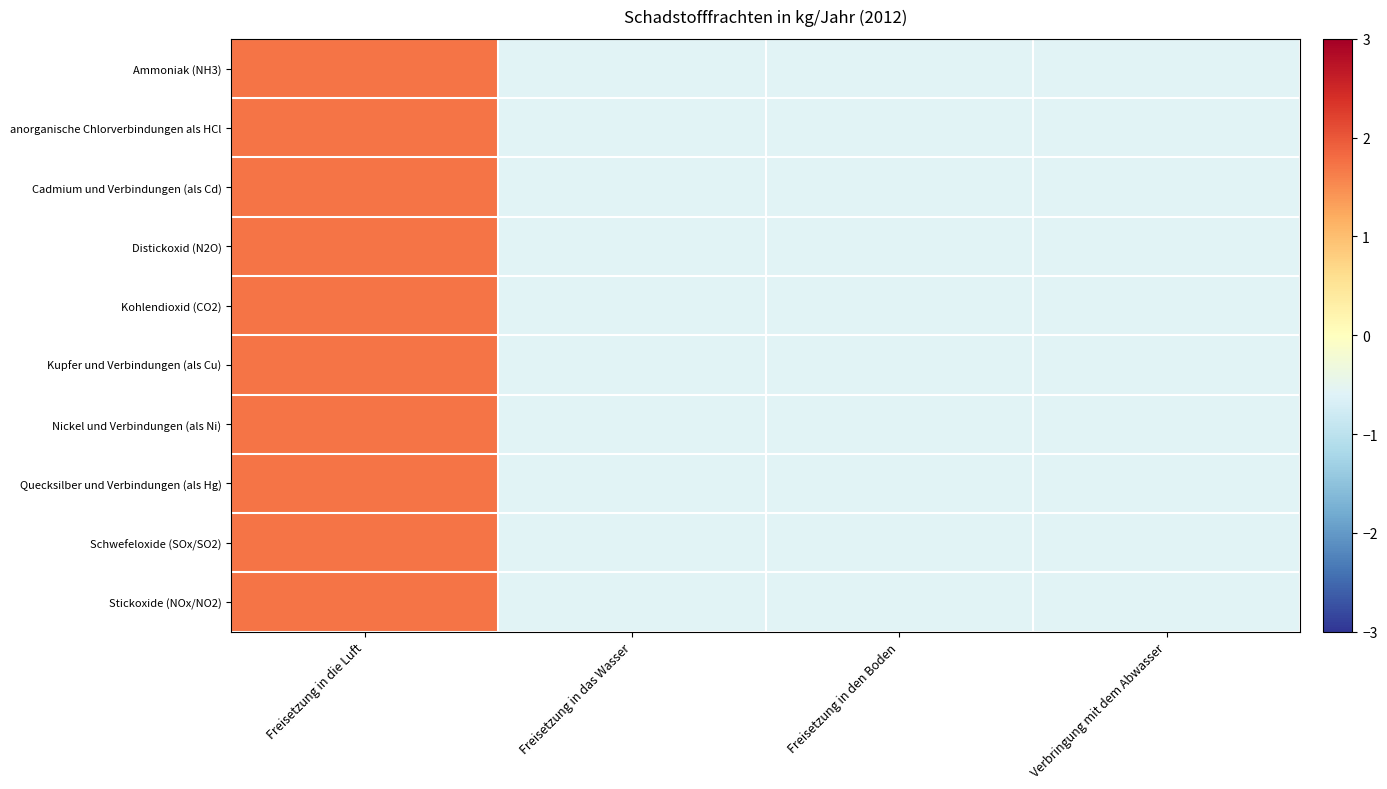

How many series are shown in this chart?

10